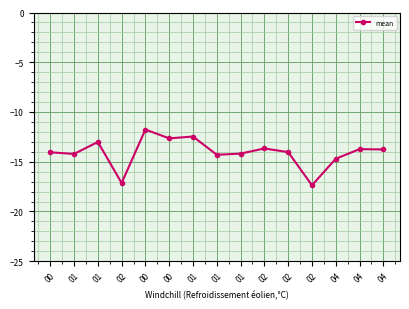

What is the sum of all values?

-211.1